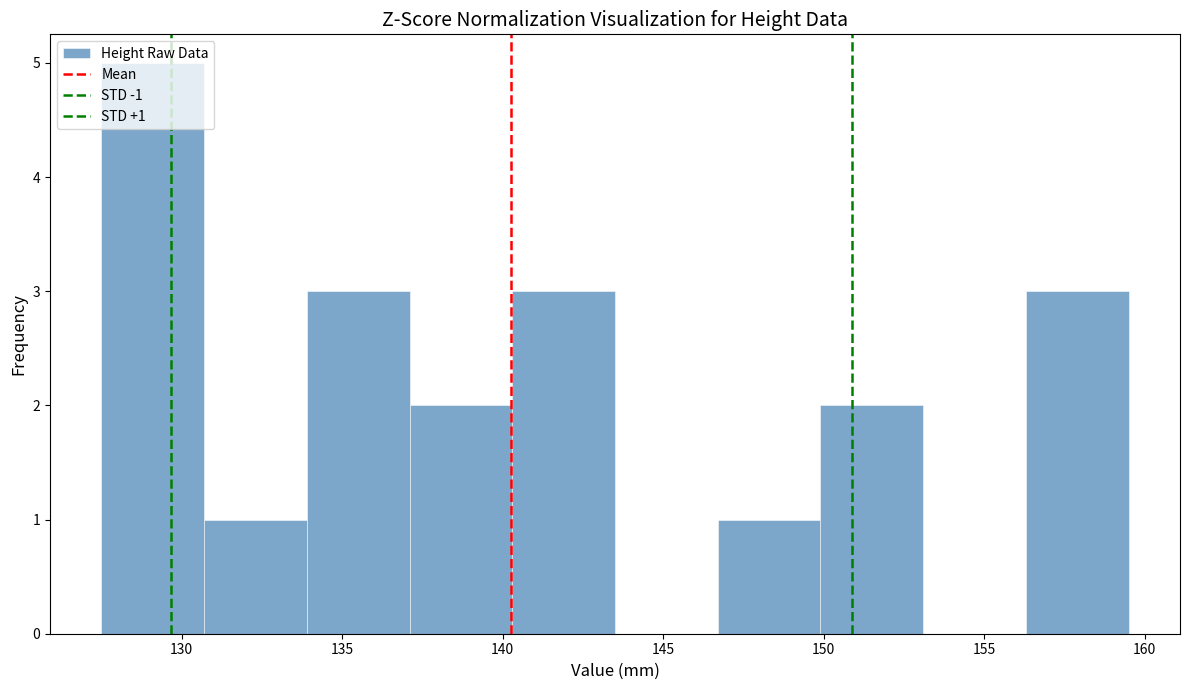

Which range on the x-axis has the tallest bar?

127.5 to 130.7